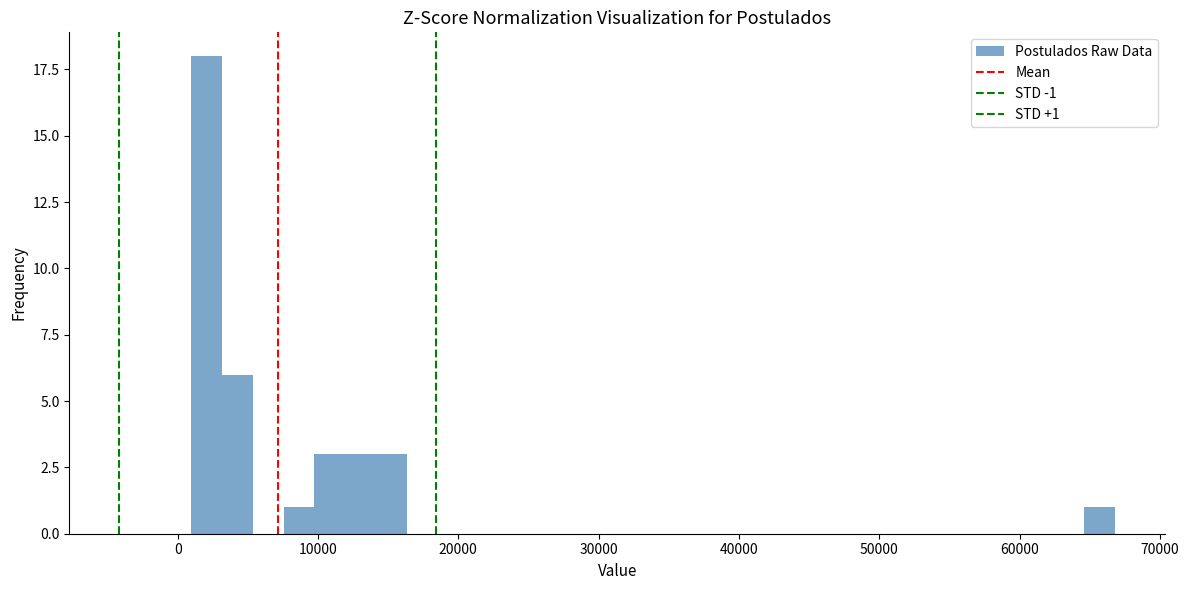

Around what value on the x-axis is the tallest bar? Give the approximate position of its centre, as read against the axis.

2000